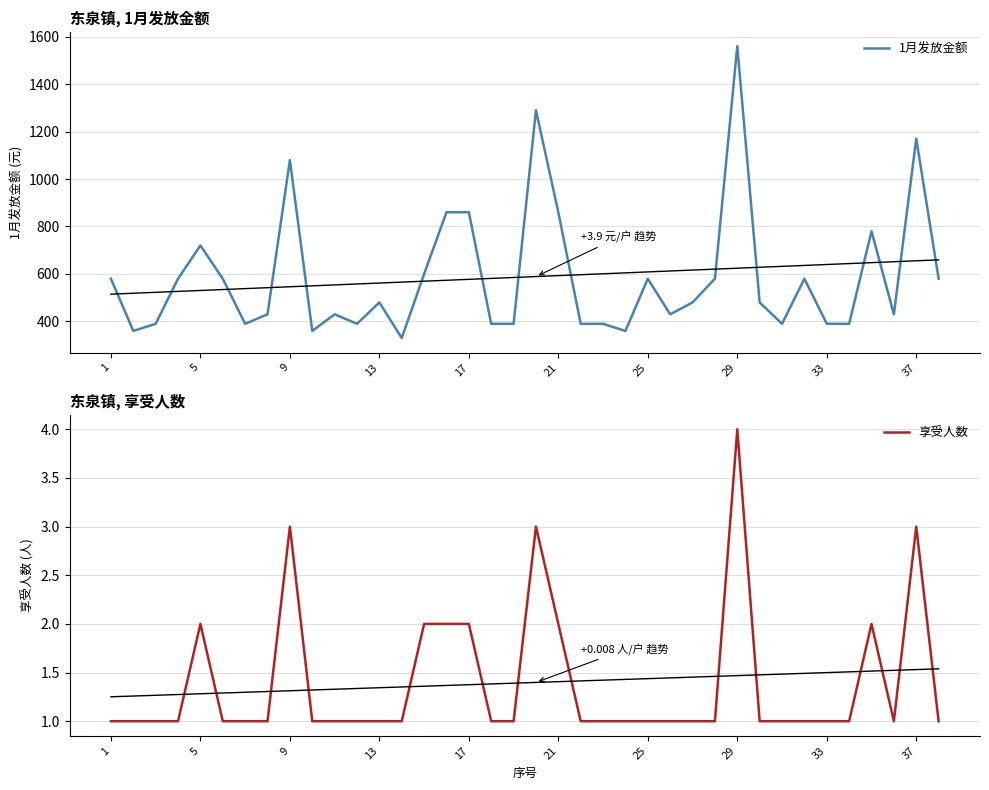

In 享受人数, how many points are lower than both neighbors (excluding endpoints)?

1